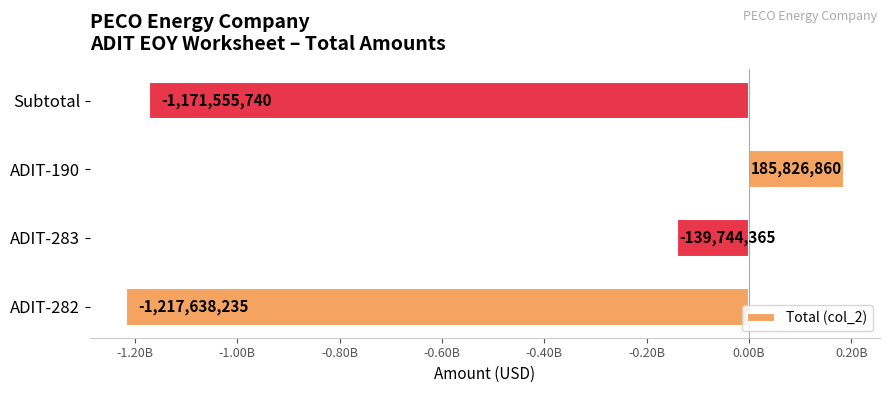

List the labels in order of value, largest first.

ADIT-190, ADIT-283, Subtotal, ADIT-282